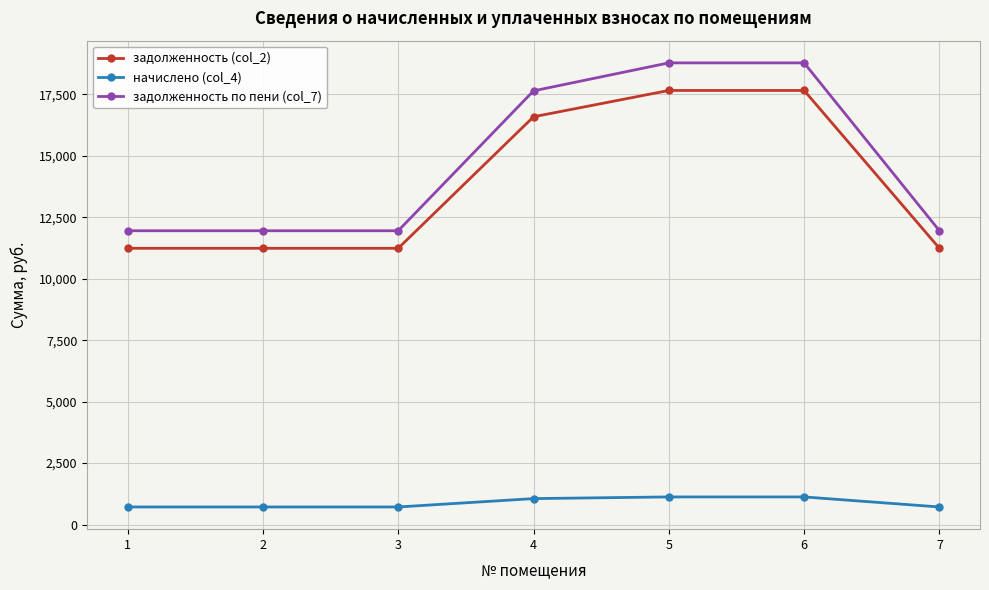

What is the highest value of the задолженность (col_2) series?

17664.2